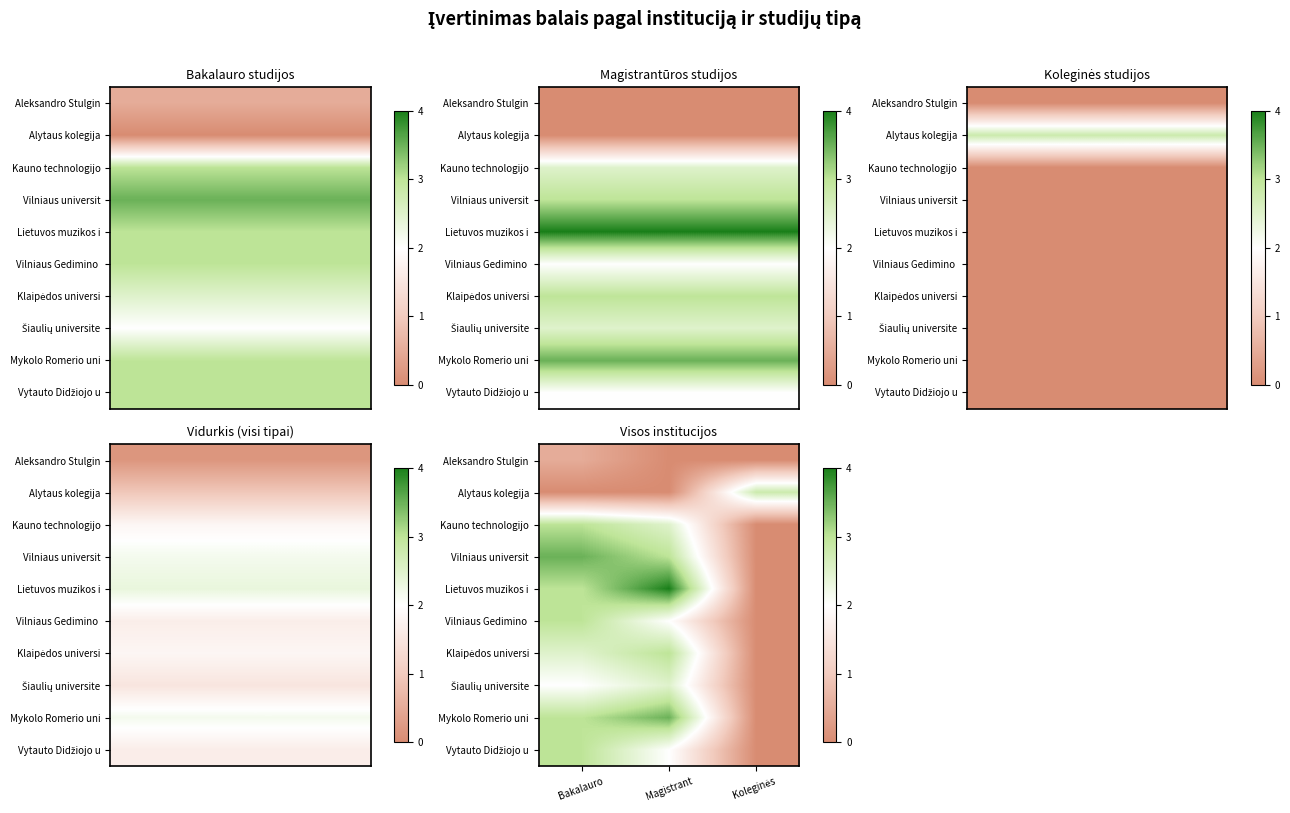

Rank the series by their maximum value, from lowest to highest.

Aleksandro Stulgin, Šiaulių universite, Alytaus kolegija, Kauno technologijo, Vilniaus Gedimino, Klaipėdos universi, Vytauto Didžiojo u, Vilniaus universit, Mykolo Romerio uni, Lietuvos muzikos i